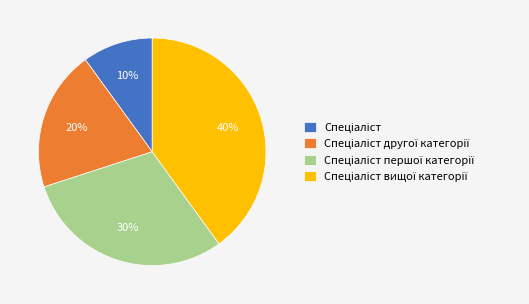

To the nearest percent, what is the difference between the largest and smallest slice percentages?

30%